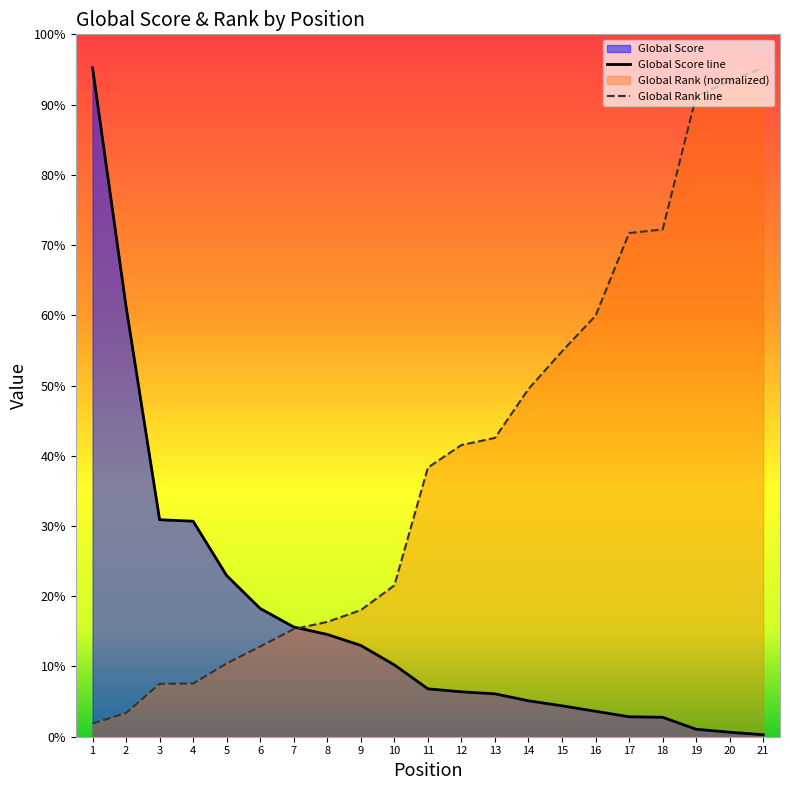

Where do Global Score and Global Rank (normalized) first cross each other?

7 and 8